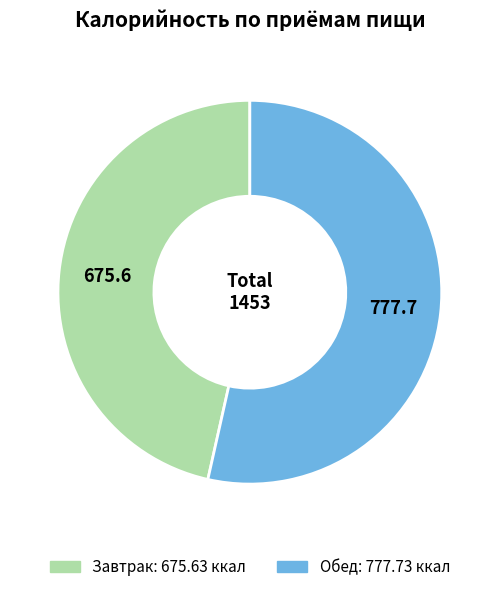

Which slice is the smallest?

Завтрак